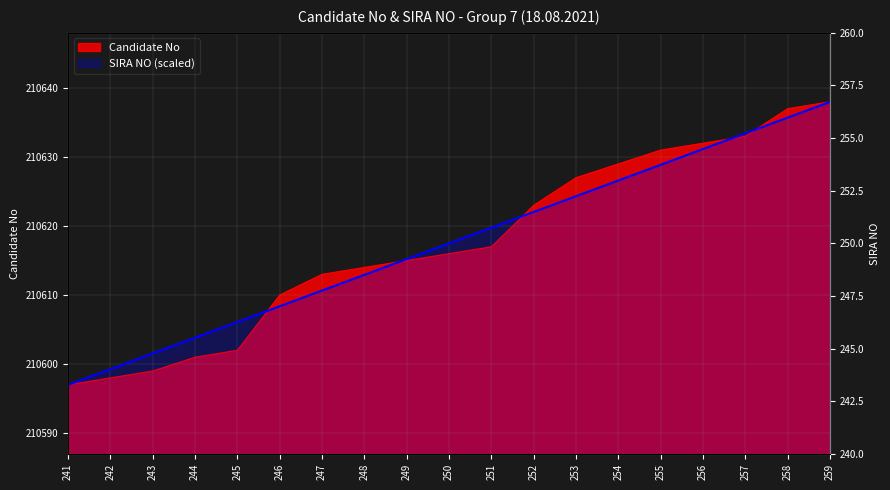

Which series ends up on top after the final intersection of SIRA NO and Candidate No?

Candidate No